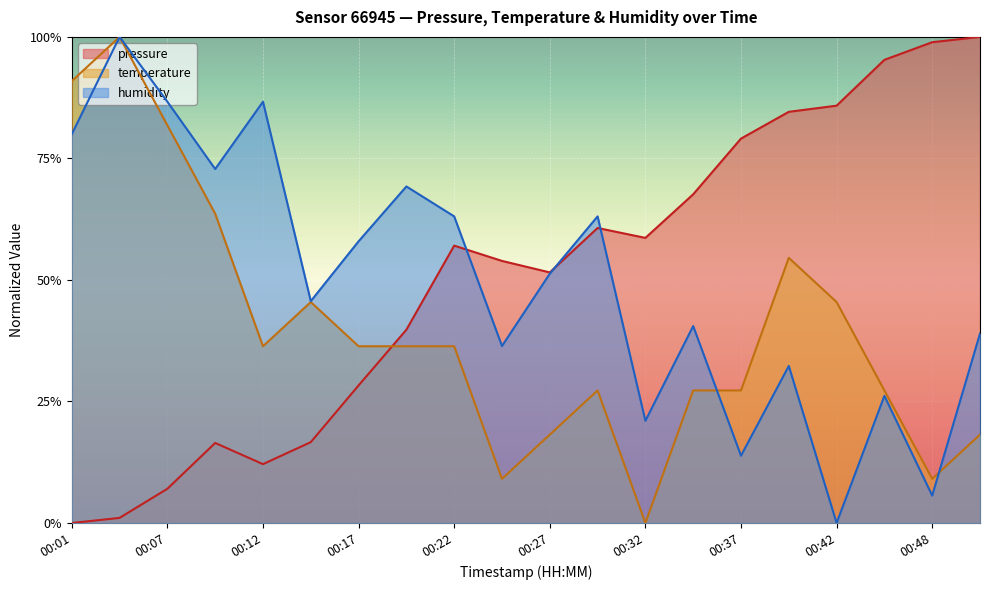

What is the value of the pressure point at the 17th from the left?

0.9